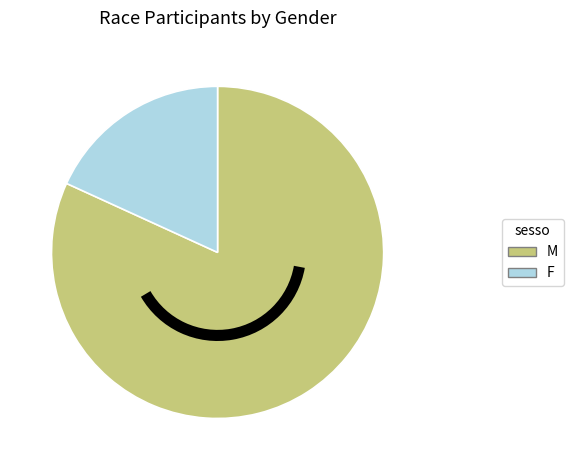

True or false: M accounts for 94% of the total.

False